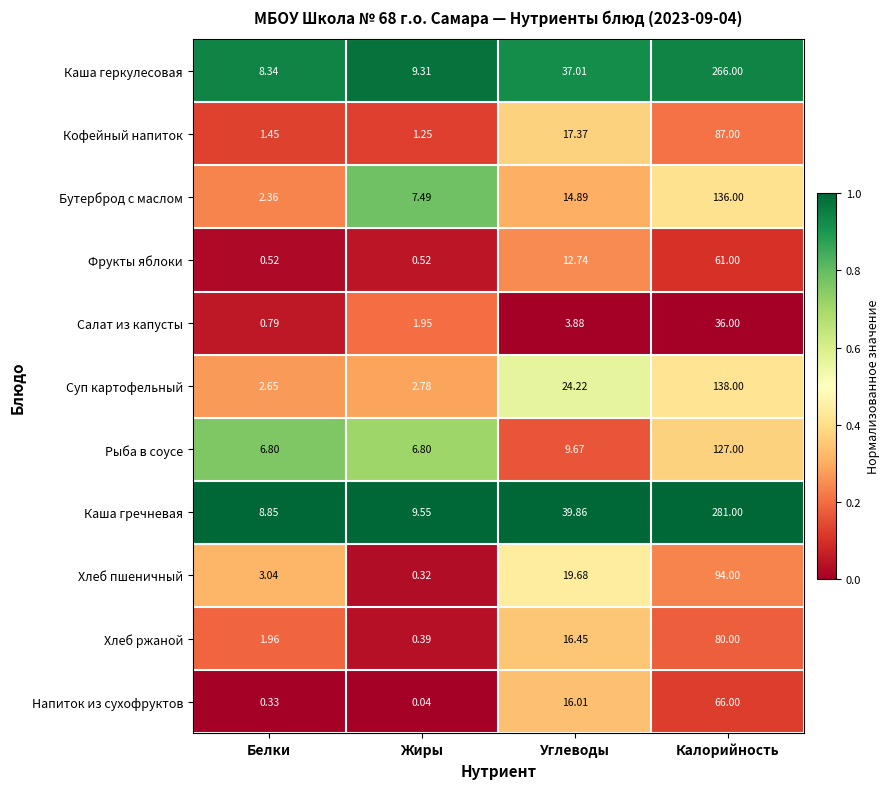

Which series changed the most between Белки and Калорийность?

Каша гречневая